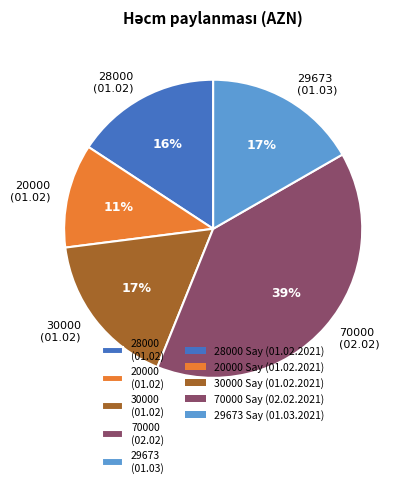

To the nearest percent, what is the average slice percentage?

20%